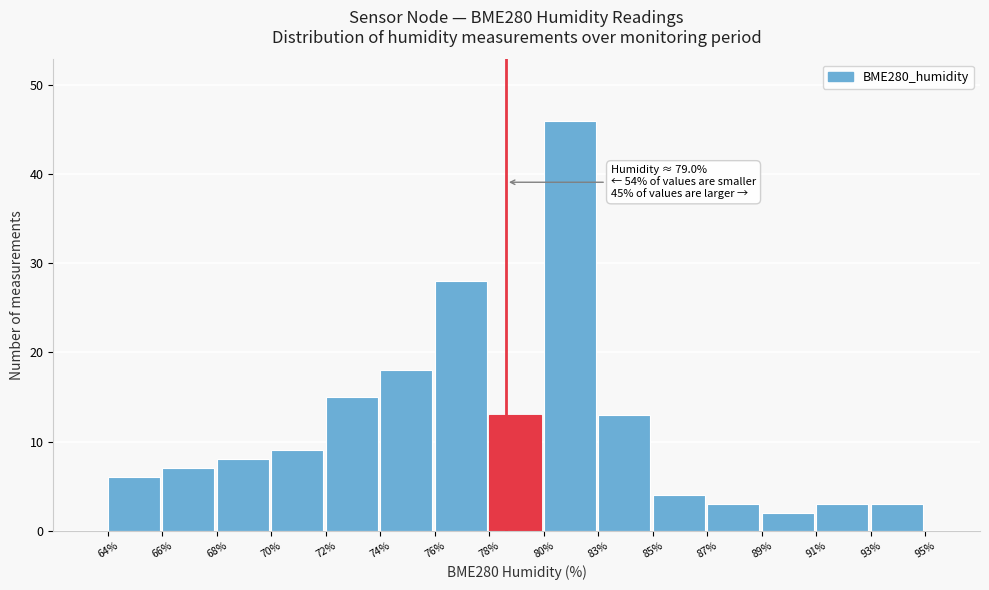

Reading right to left, what are all the values shown in this chart?

93%=3	91%=3	89%=2	87%=3	85%=4	83%=13	80%=46	78%=13	76%=28	74%=18	72%=15	70%=9	68%=8	66%=7	64%=6